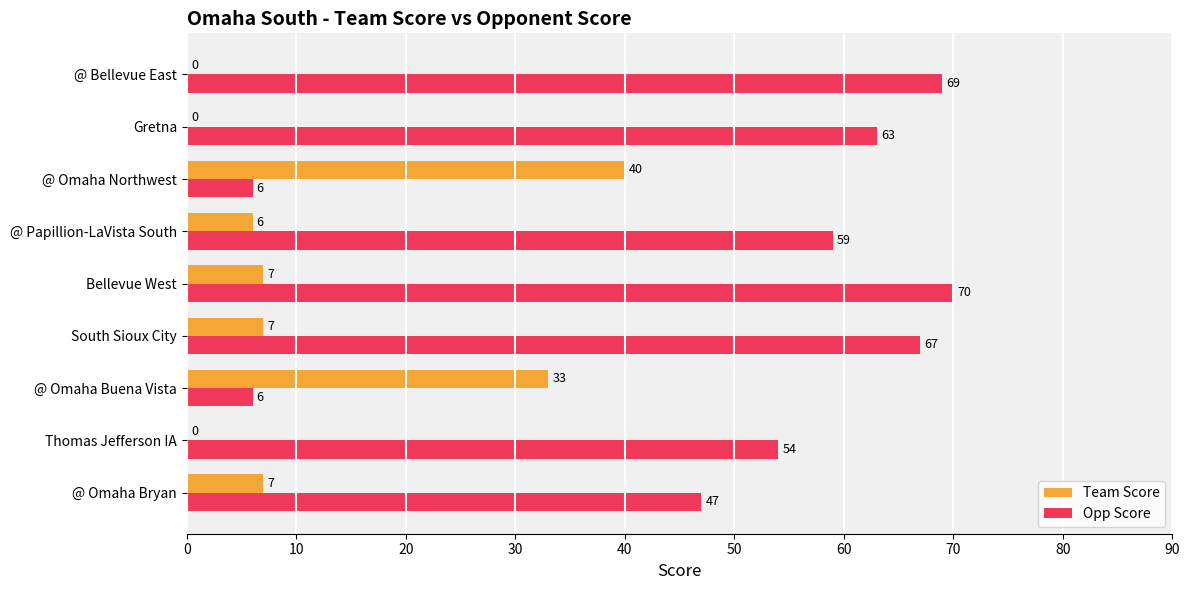

Which category has the highest value across all series?

Bellevue West